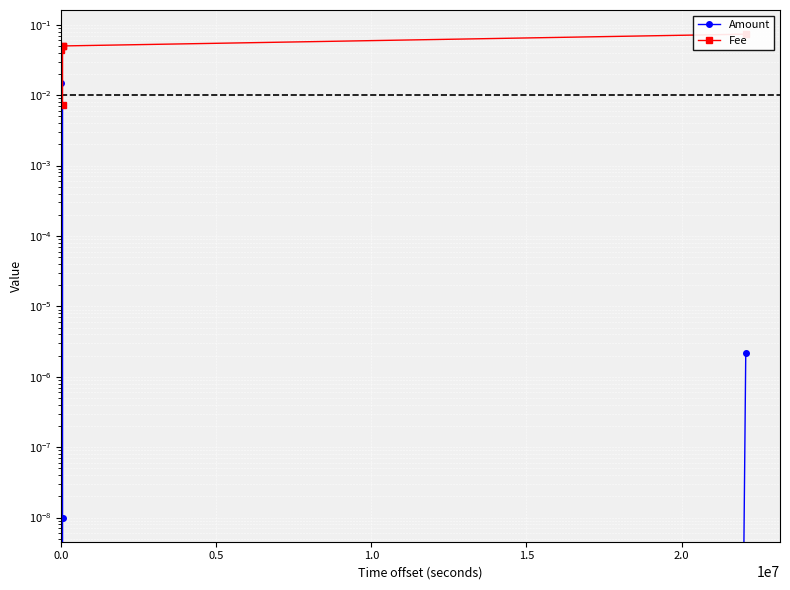

True or false: Amount and Fee cross at least once.

False